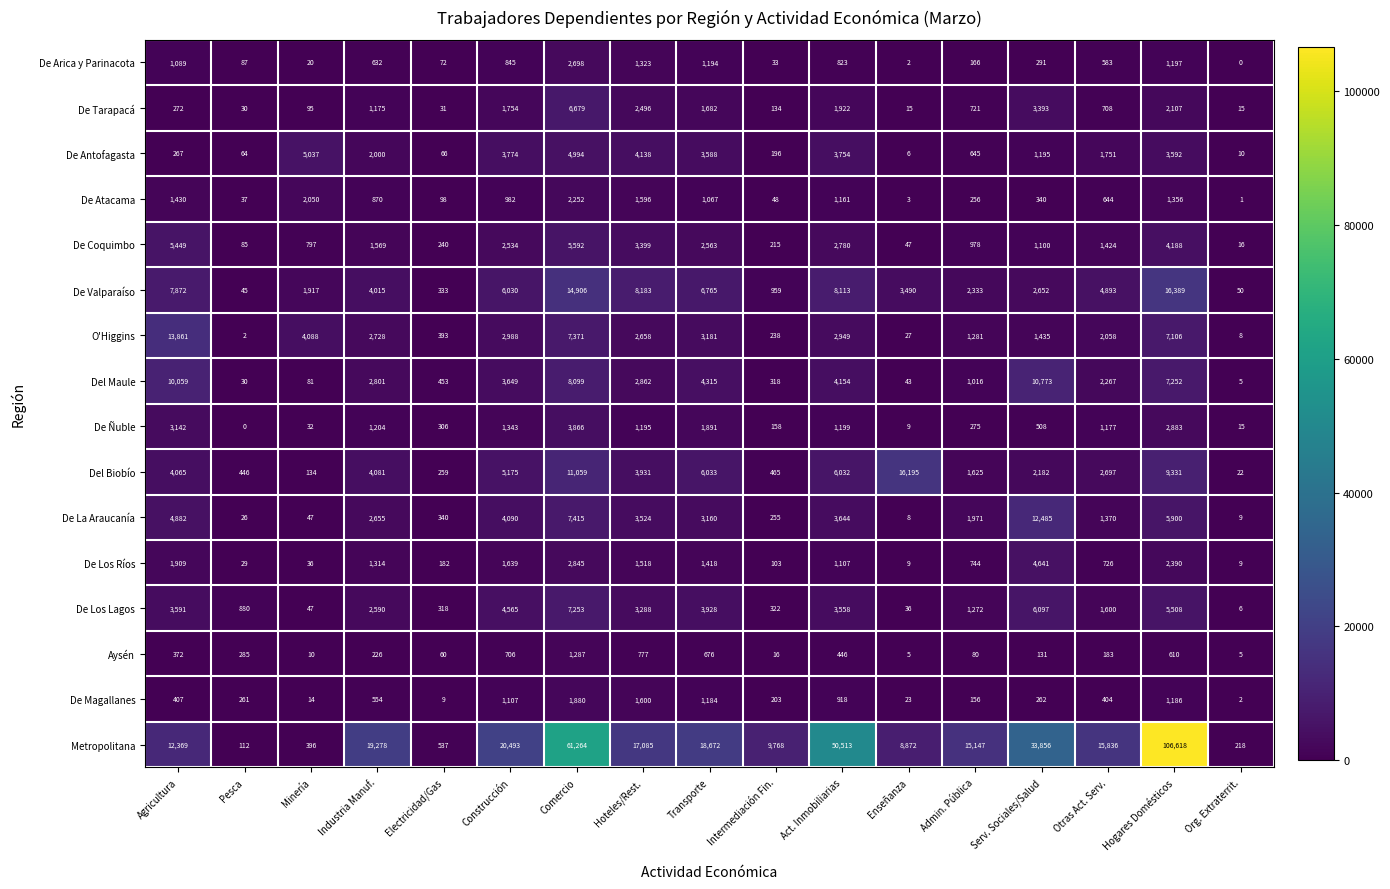

How many data points does each series have?

17